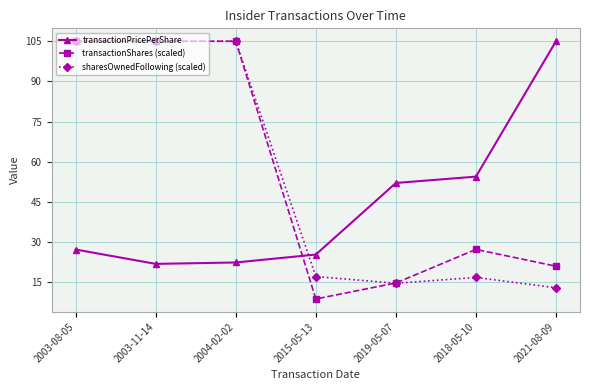

What are all the series names shown in the legend?

transactionPricePerShare, transactionShares (scaled), sharesOwnedFollowing (scaled)